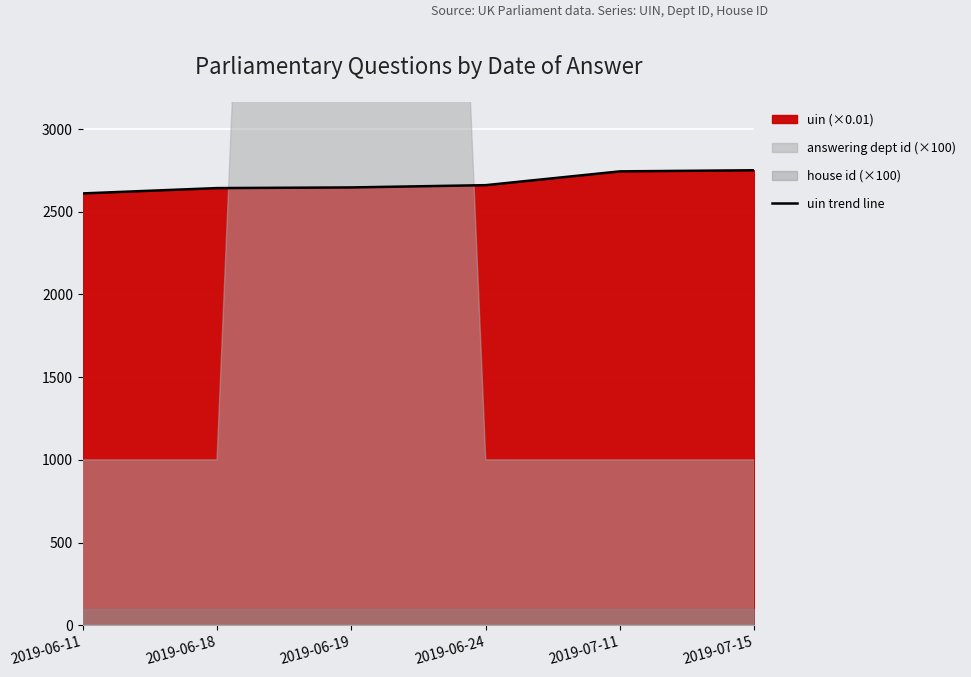

Is it true that the value at 2019-07-15 is 2751.3?

True